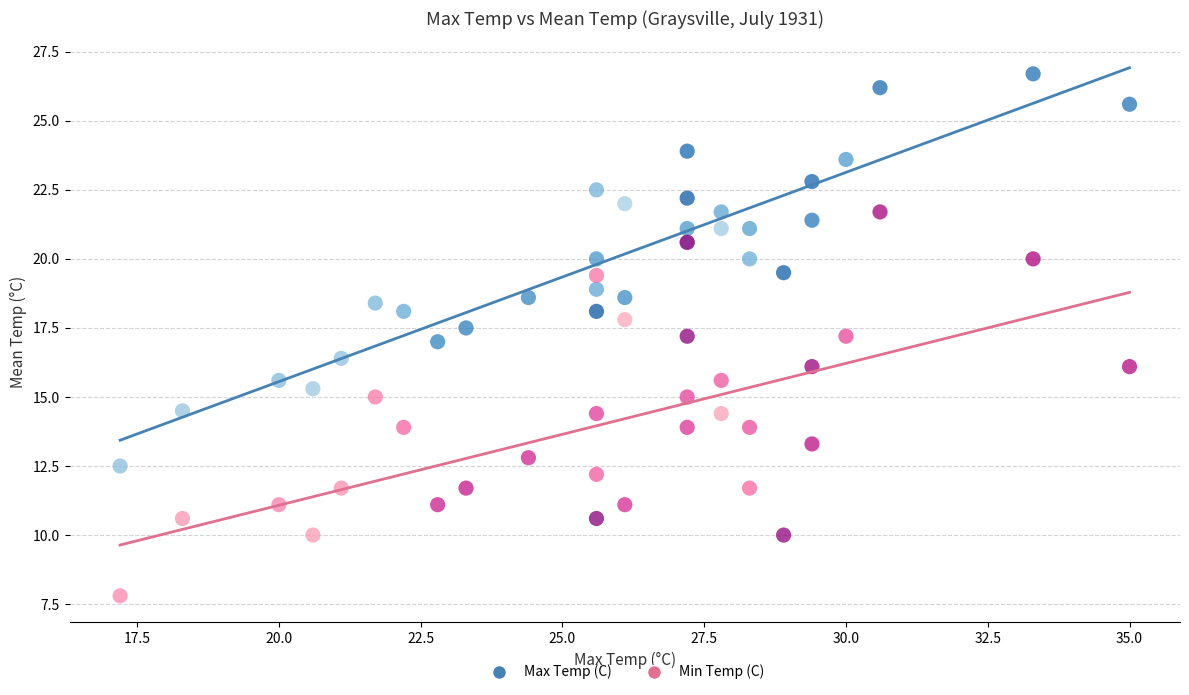

What are all the series names shown in the legend?

Max Temp (C), Min Temp (C)